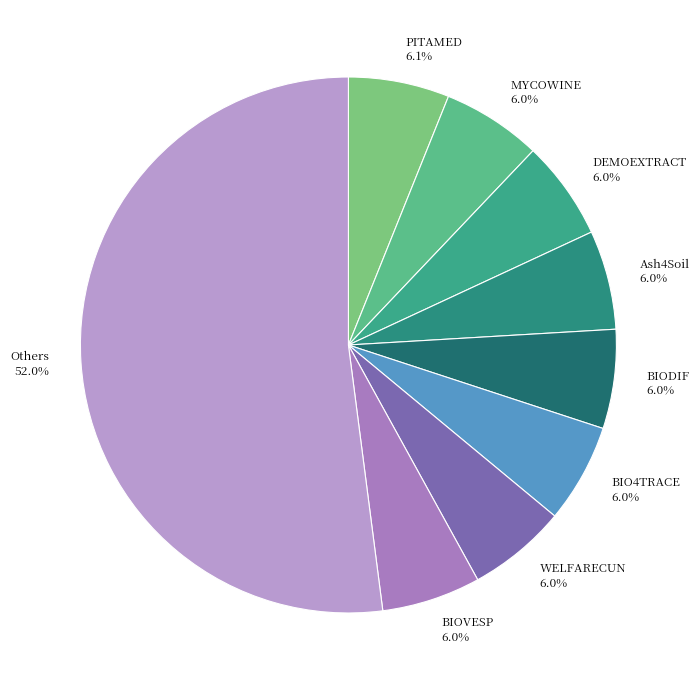

Count the number of slices in the pie.

9